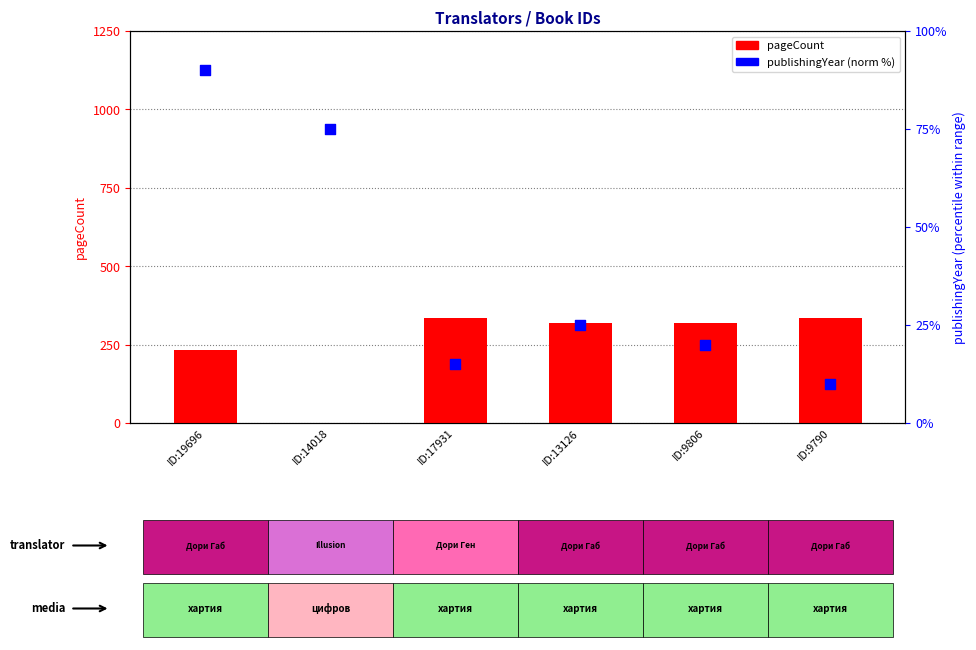

Which series contains the lowest Y value?

pageCount